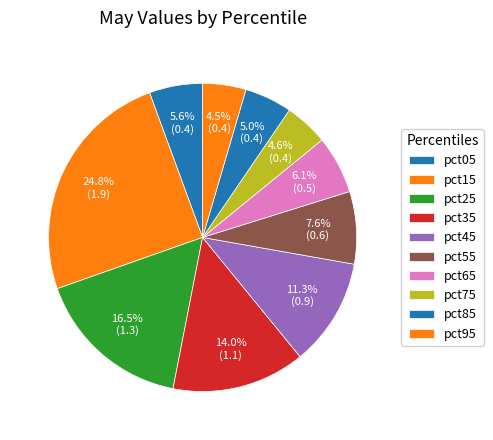

What is the change in value from pct15 to pct85?

-1.5